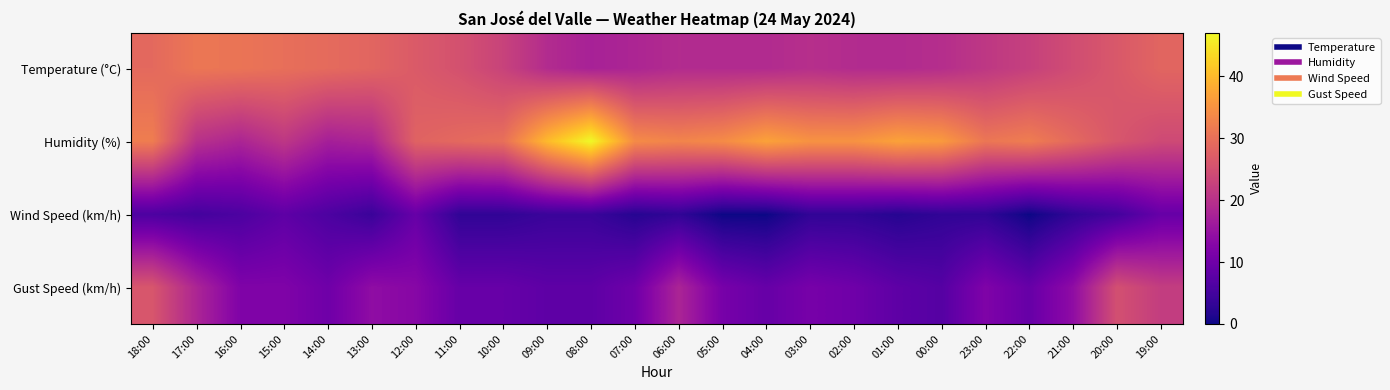

At how many categories does at least one series exceed 22?

24